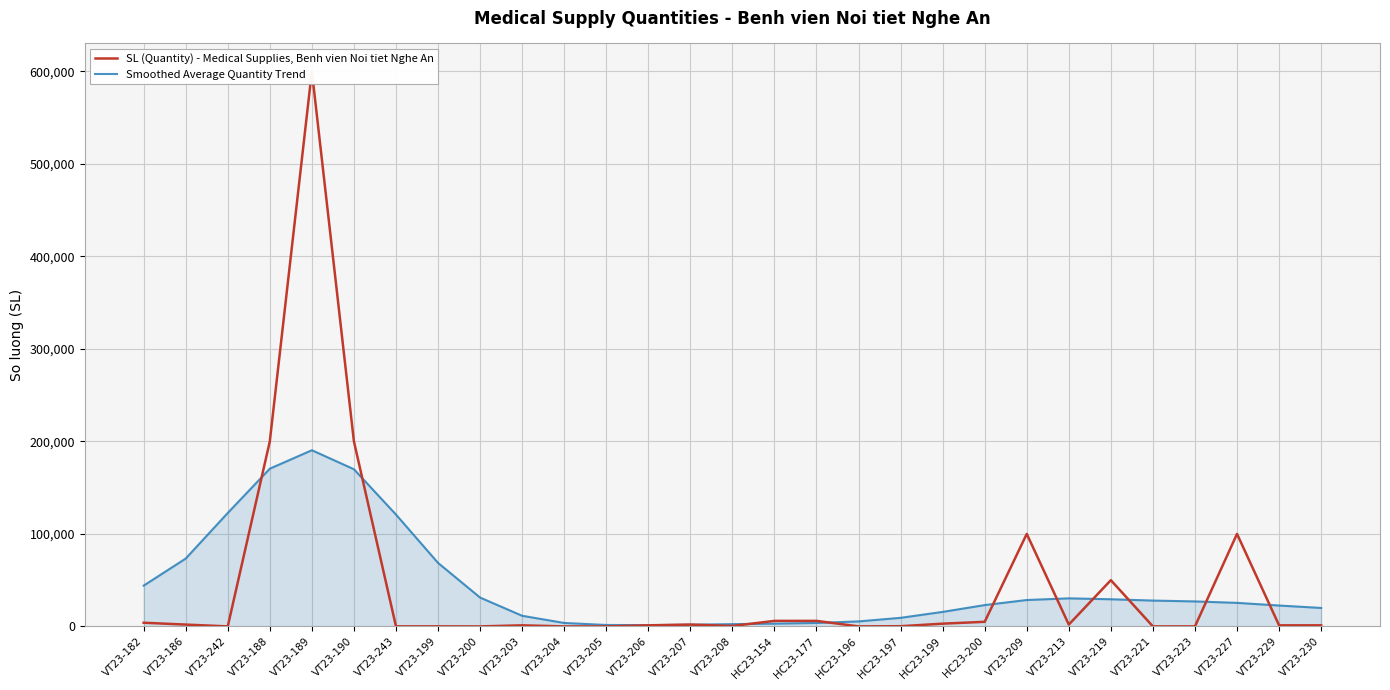

What is the label of the 27th point from the right?

VT23-242